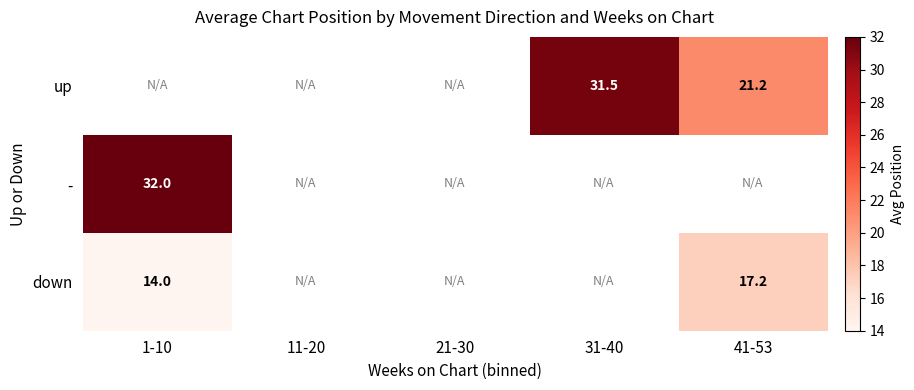

Is the value of down at 41-53 greater than the value of up at 41-53?

No